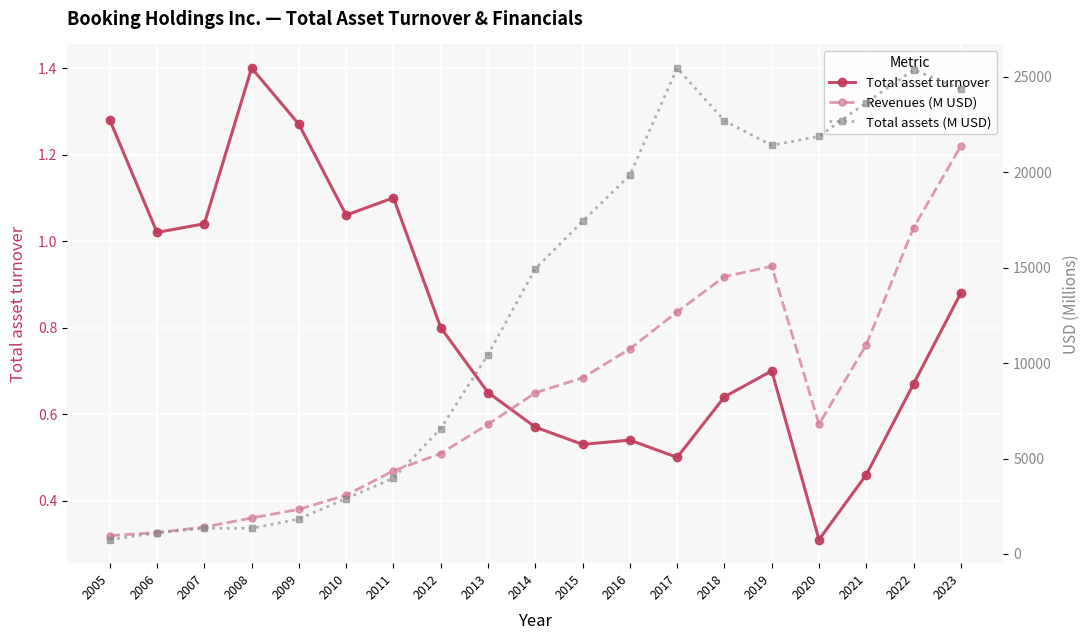

What is the average value of the Total assets (M USD) series?

13012.6